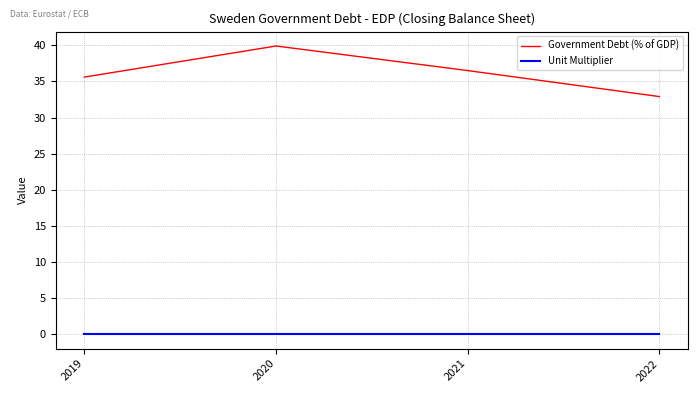

What is the spread (max minus min) of values at 2022?

32.9